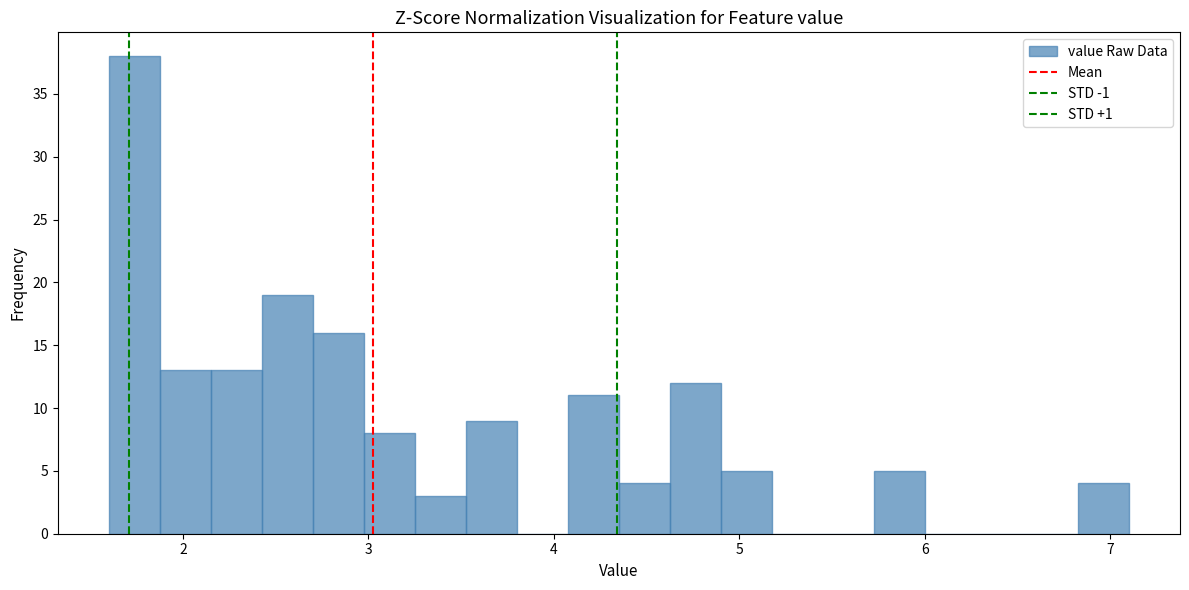

Around what value on the x-axis is the tallest bar? Give the approximate position of its centre, as read against the axis.

1.7